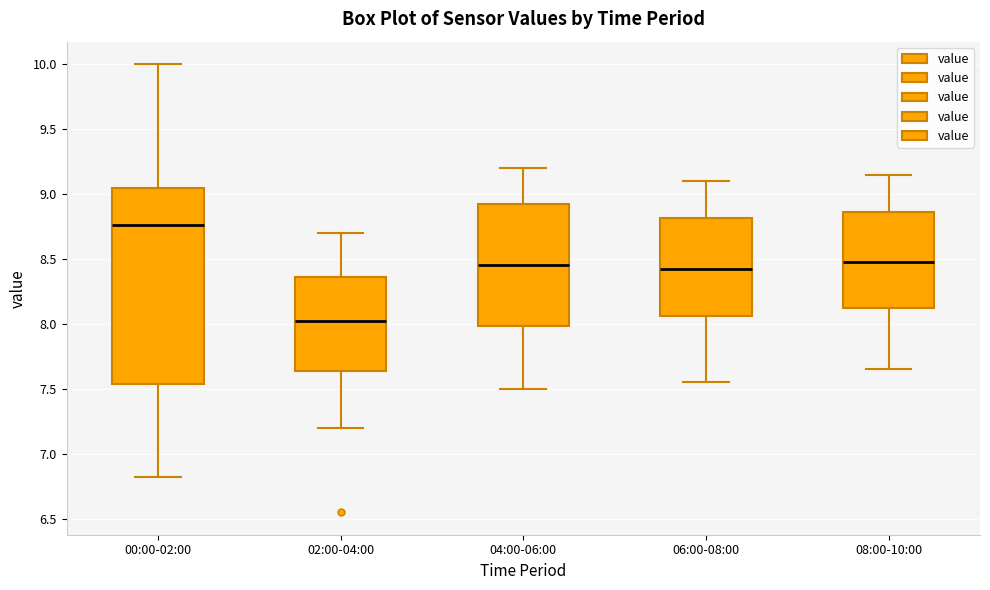

Which box's median line is the lowest?

02:00-04:00